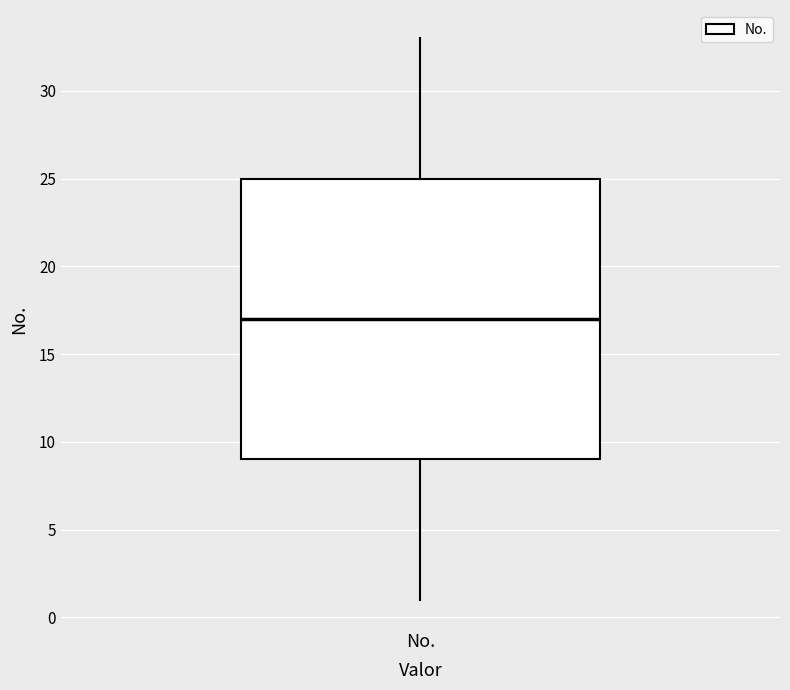

Where is the lower edge of the box for No. on the y-axis? The values are not printed on the chart, so give them approximately, as read against the axis.

9